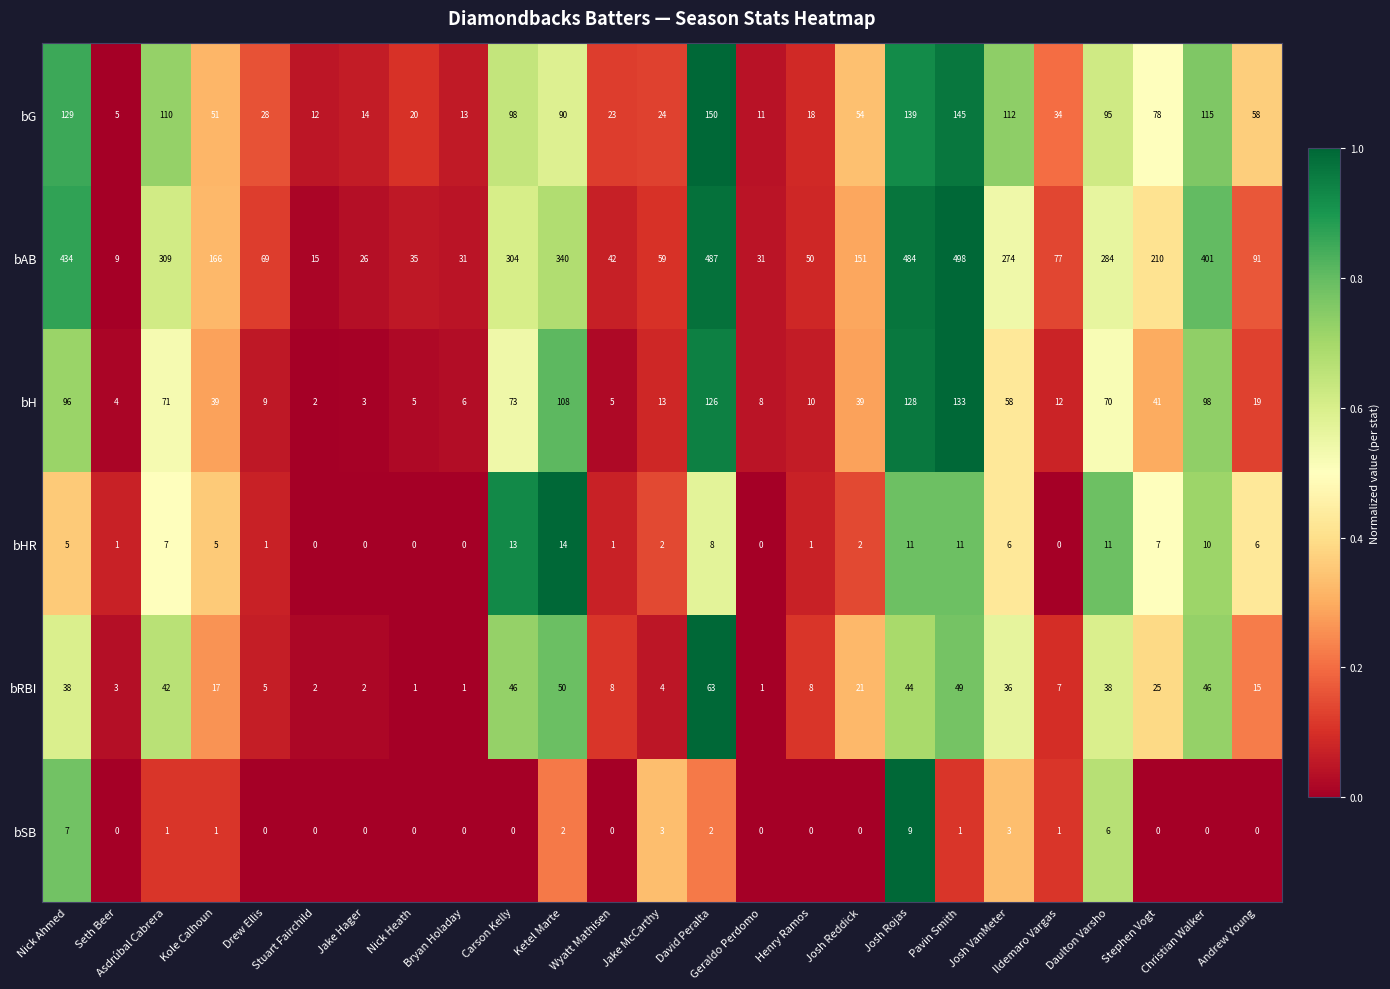

What is the difference between the bSB values at Bryan Holaday and Daulton Varsho?

6